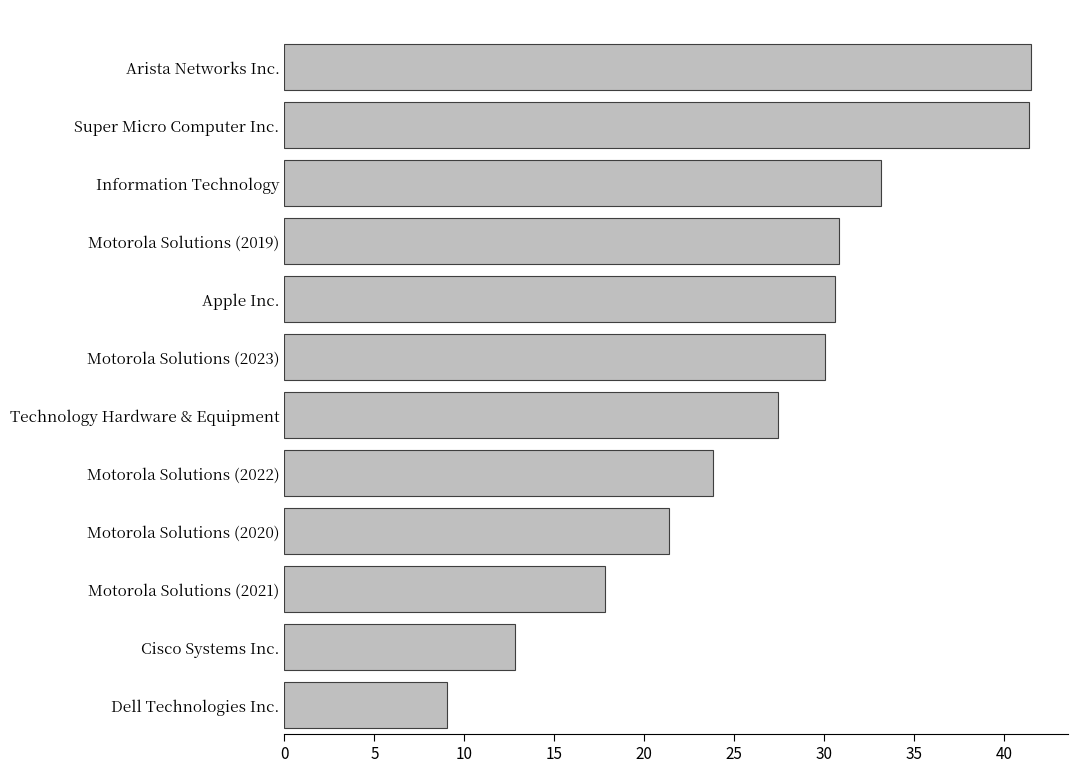

Between Super Micro Computer Inc. and Technology Hardware & Equipment, which is larger?

Super Micro Computer Inc.